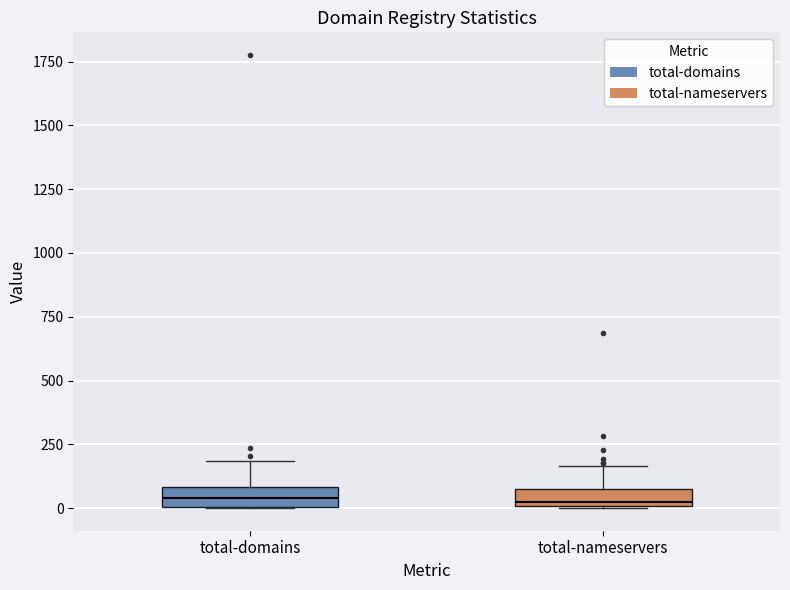

Where is the upper edge of the box for total-nameservers on the y-axis? The values are not printed on the chart, so give them approximately, as read against the axis.

50